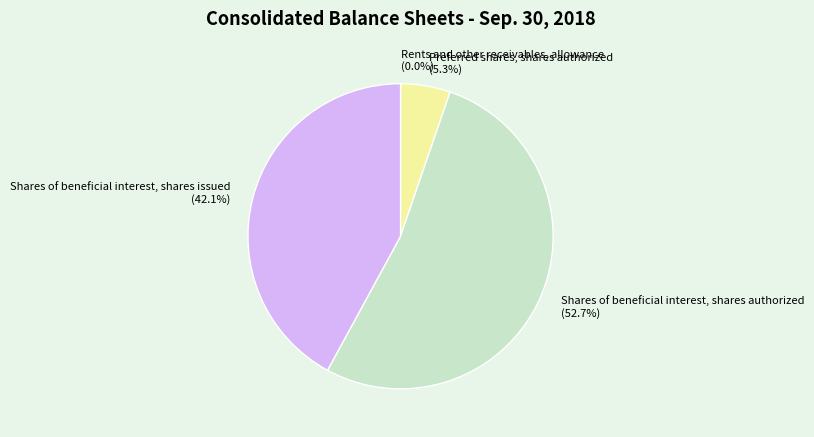

Does Shares of beneficial interest, shares authorized represent more than half of the total?

Yes